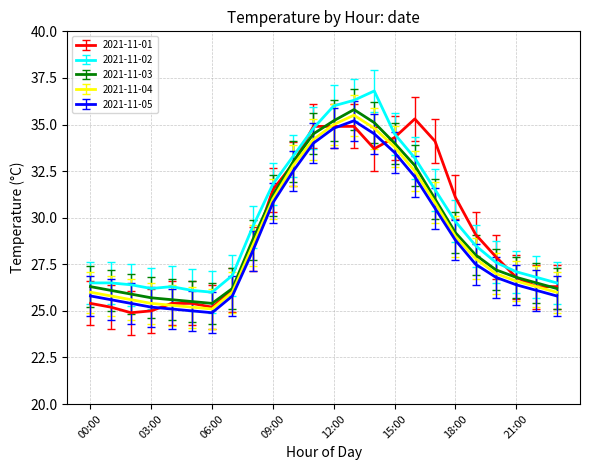

What is the smallest value displayed?

24.9